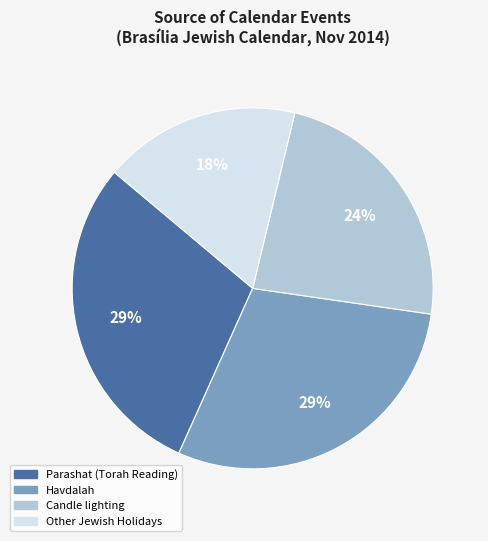

Is there a majority slice in this chart?

No